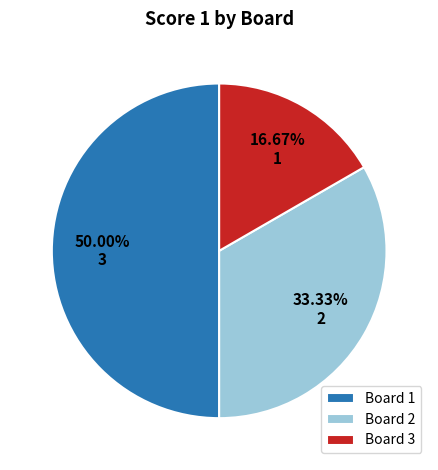

Which slice is the largest?

Board 1